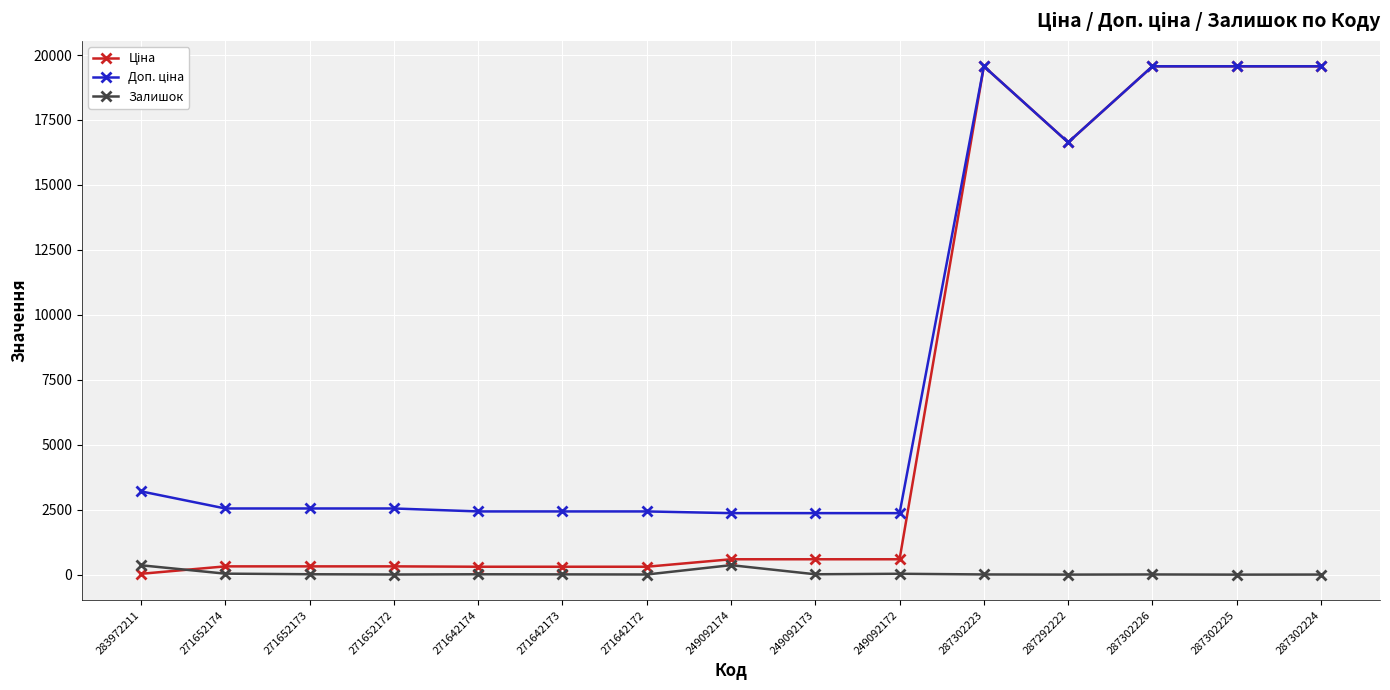

True or false: Залишок has a value of 0.0 at 287302225.

True